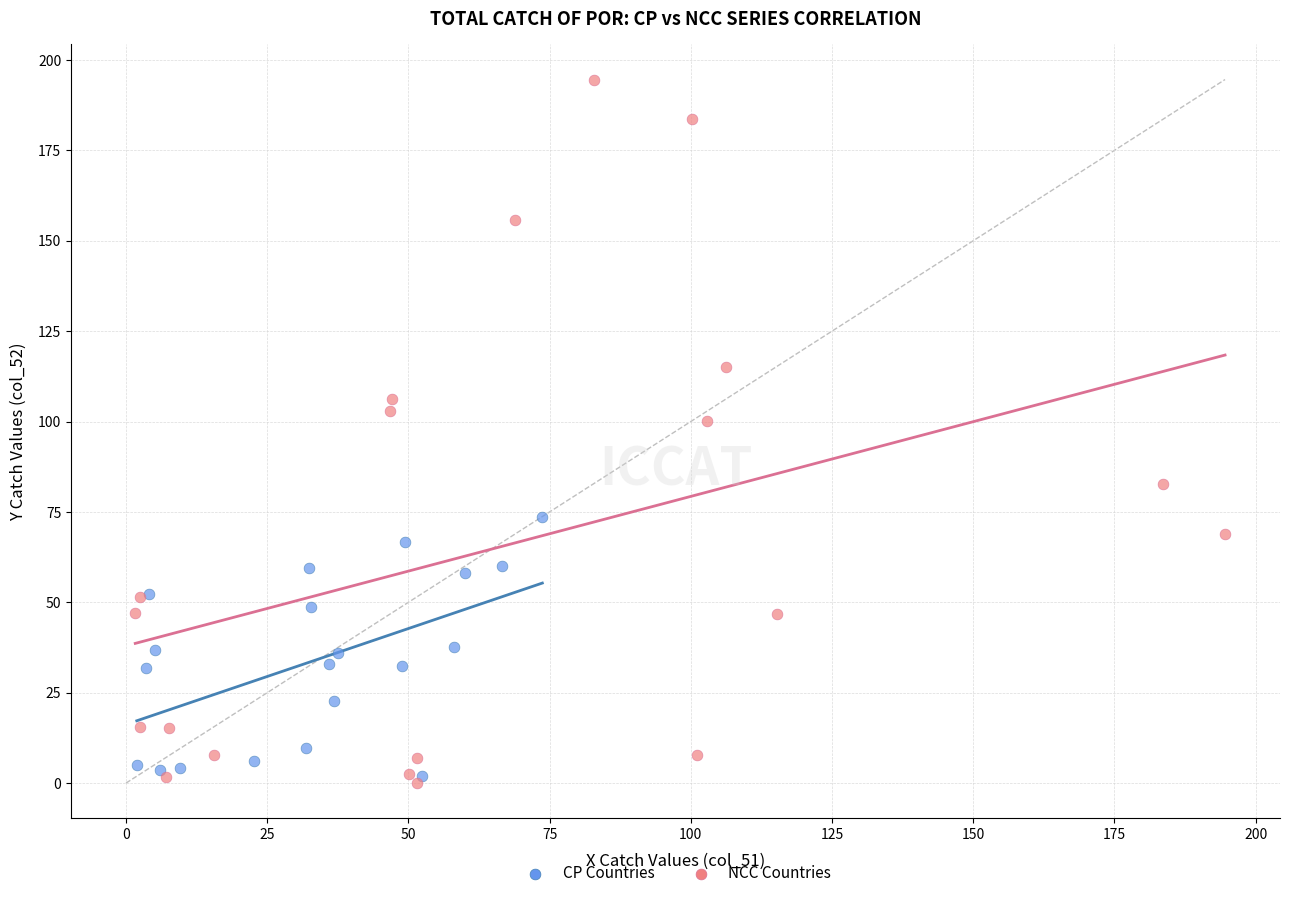

Which series contains the highest Y value?

NCC Countries